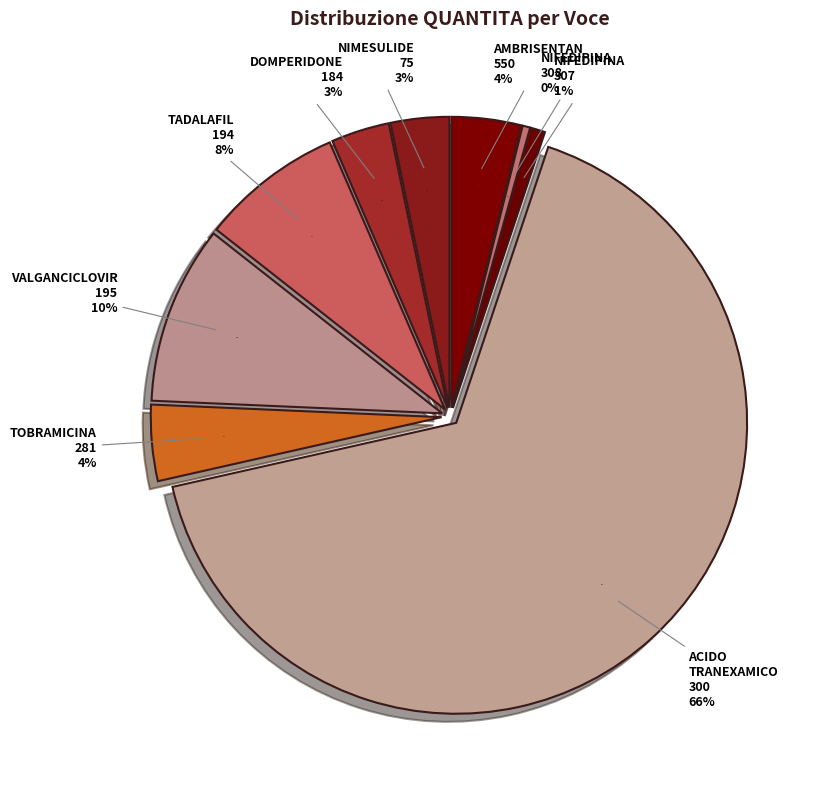

Which category has the biggest portion of the pie?

ACIDO TRANEXAMICO
(300)